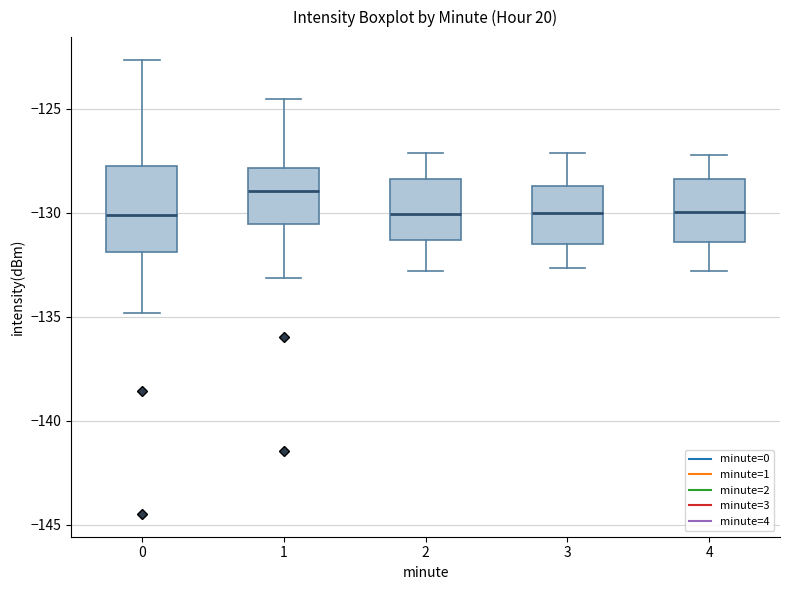

Where is the upper edge of the box at x = 2 on the y-axis? The values are not printed on the chart, so give them approximately, as read against the axis.

-128.5